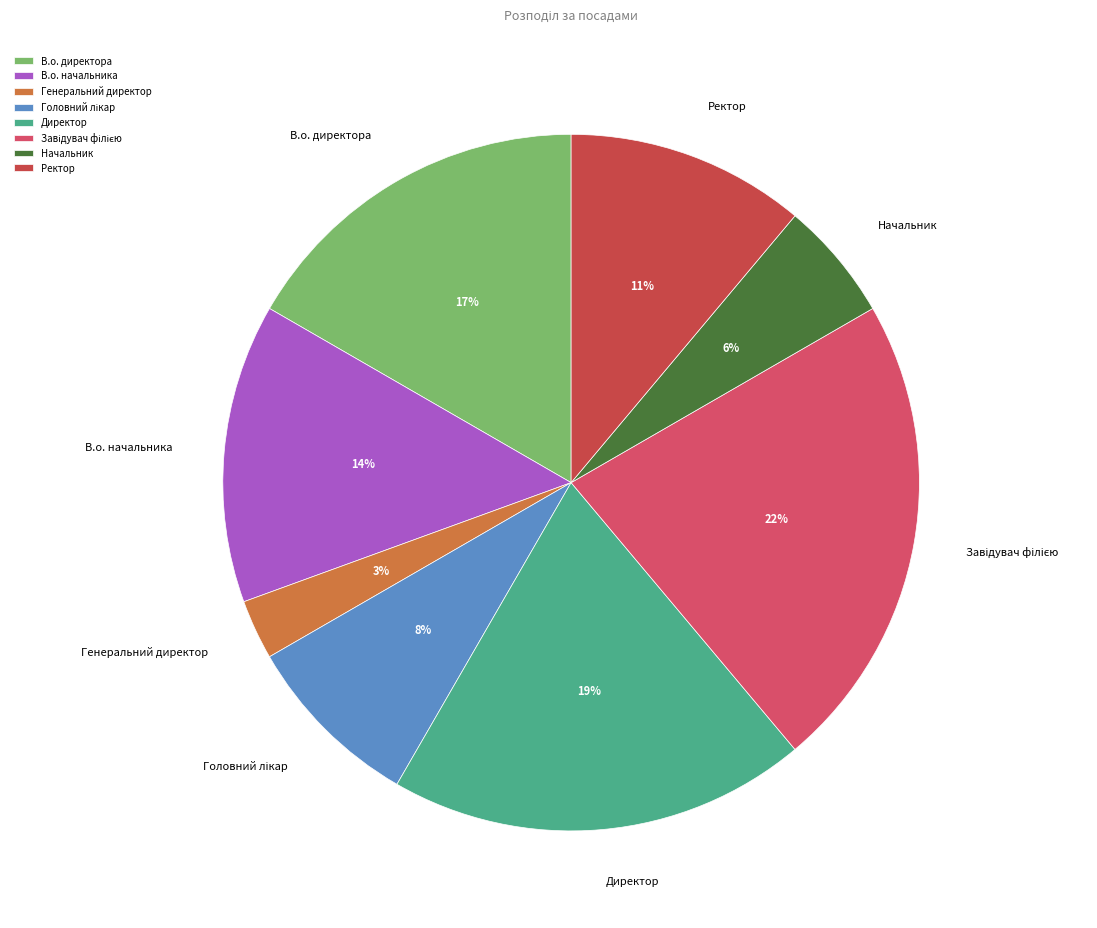

Count the number of slices in the pie.

8